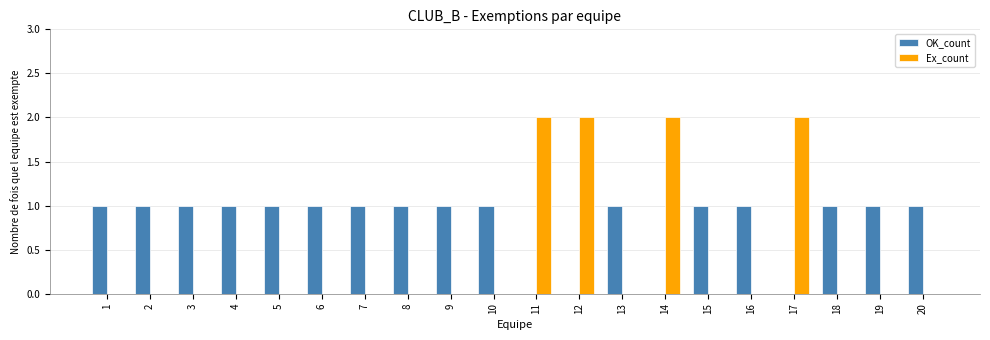

Is the value of Ex_count at 17 greater than the value of OK_count at 18?

Yes